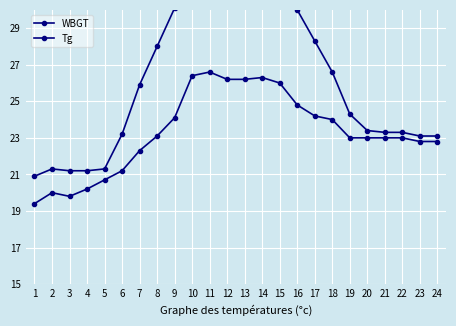

What is the sum of all Tg values?

639.1